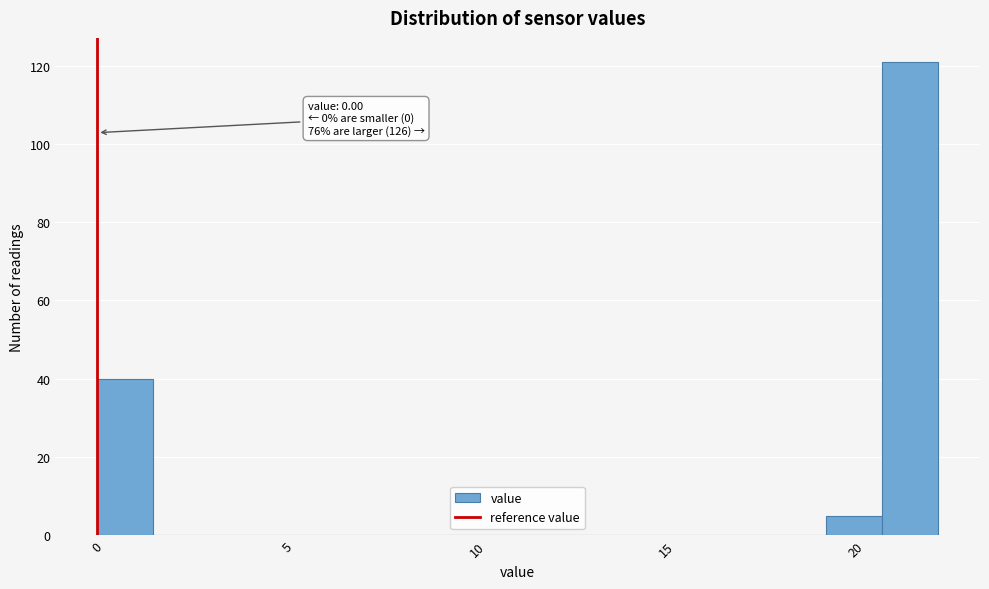

Around what value on the x-axis is the tallest bar? Give the approximate position of its centre, as read against the axis.

21.5